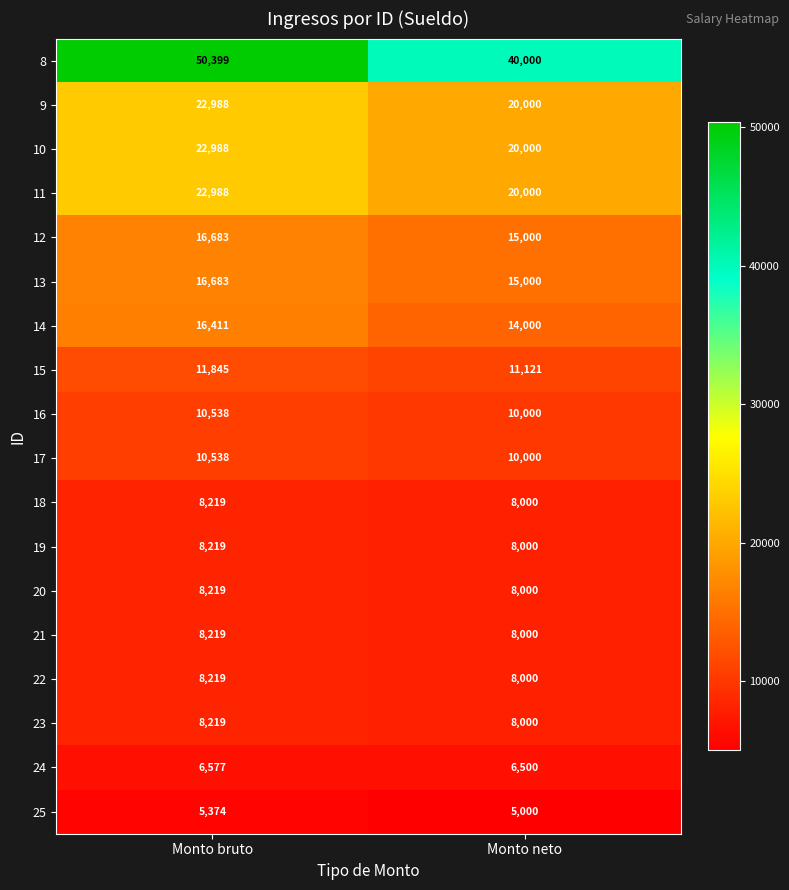

The value of 24 at Monto neto is 6500. True or false?

True